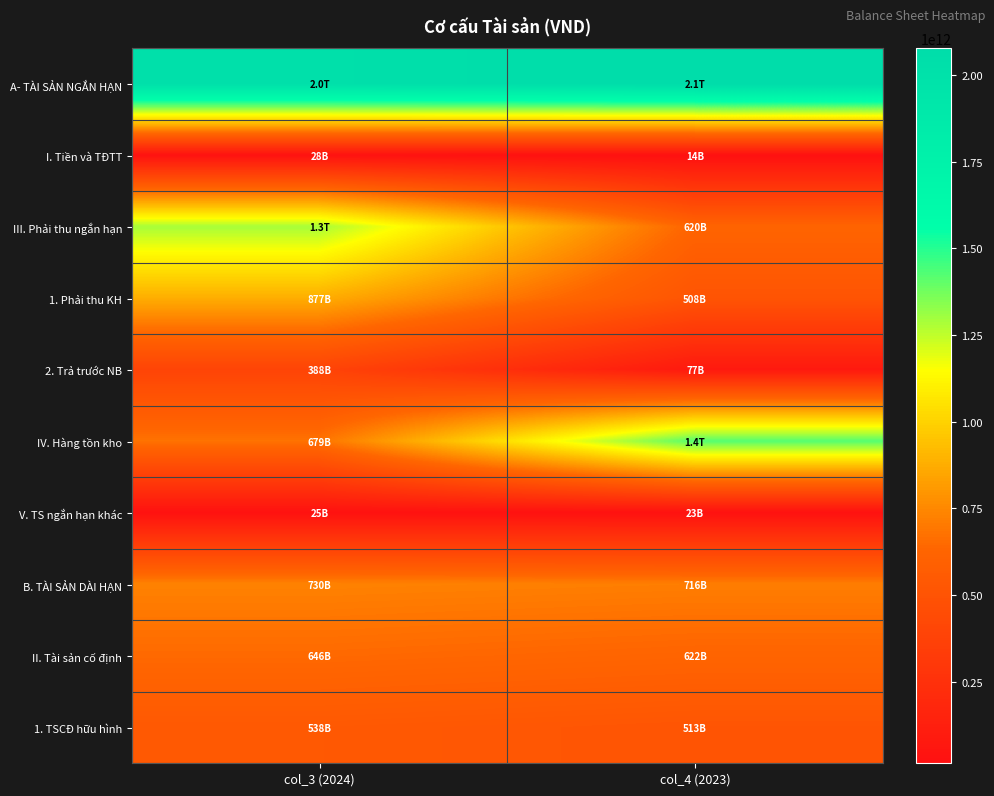

List the series in order of their peak value, highest first.

A- TÀI SẢN NGẮN HẠN, IV. Hàng tồn kho, III. Phải thu ngắn hạn, 1. Phải thu KH, B. TÀI SẢN DÀI HẠN, II. Tài sản cố định, 1. TSCĐ hữu hình, 2. Trả trước NB, I. Tiền và TĐTT, V. TS ngắn hạn khác